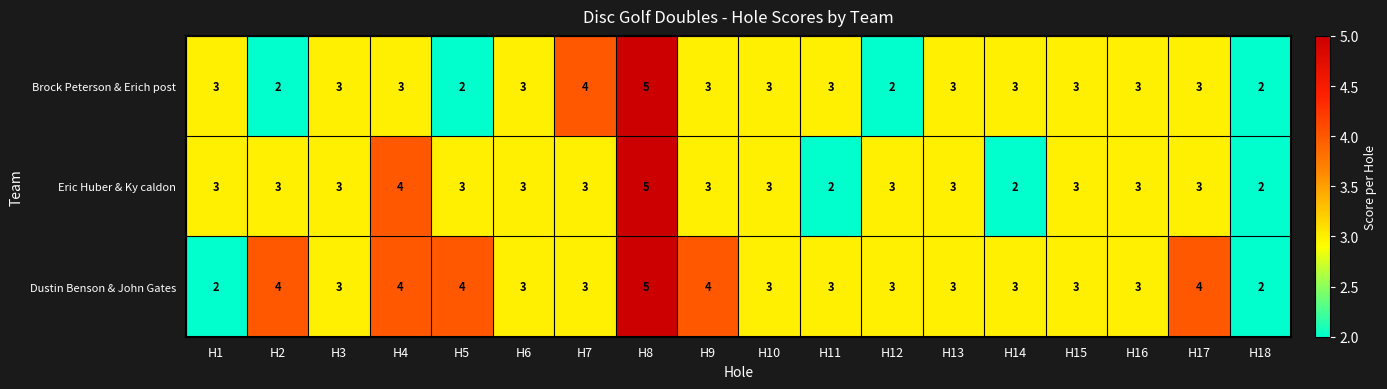

Which series has the largest total across all categories?

Dustin Benson & John Gates